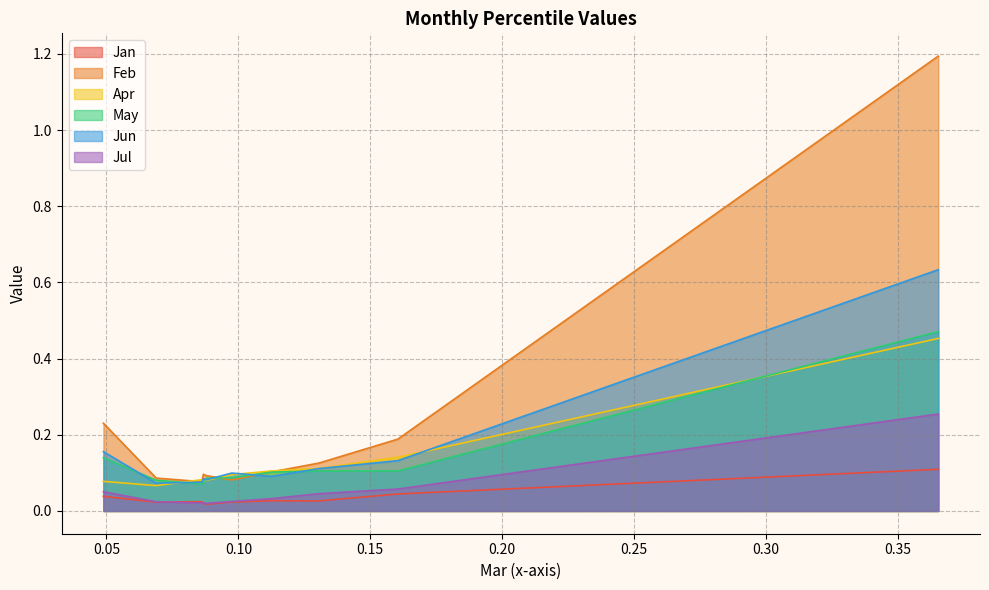

Which category has the lowest value in the Feb series?

pct25